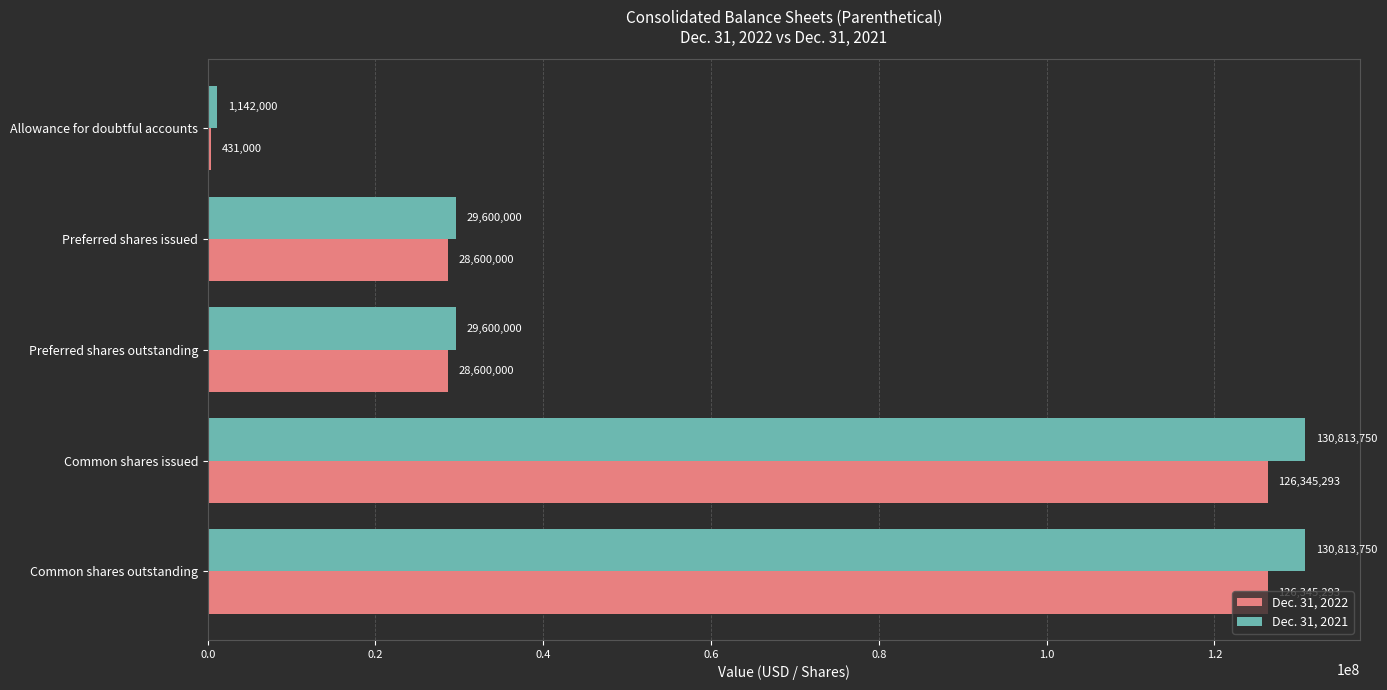

What is the difference between the highest and lowest values at Common shares outstanding?

4468457